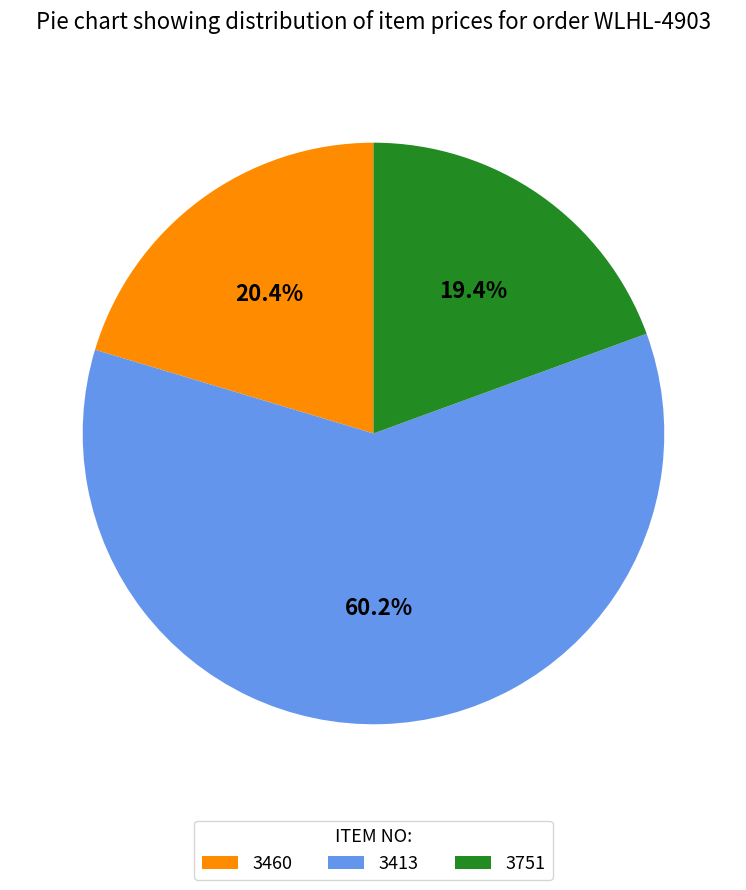

Count the number of slices in the pie.

3